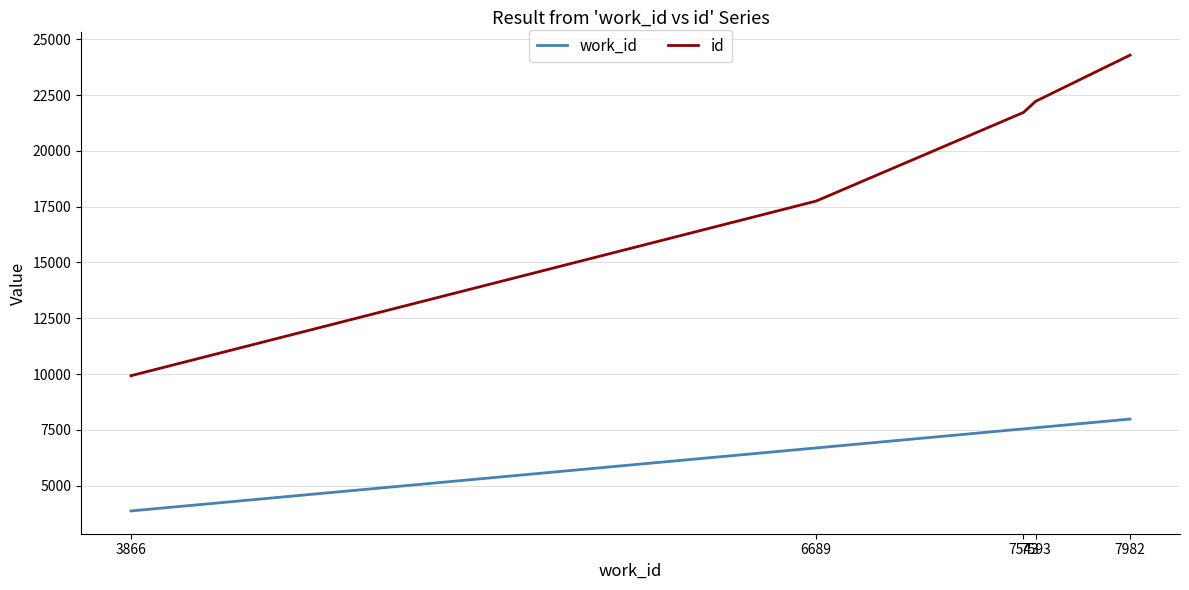

Which series has the largest total across all categories?

id